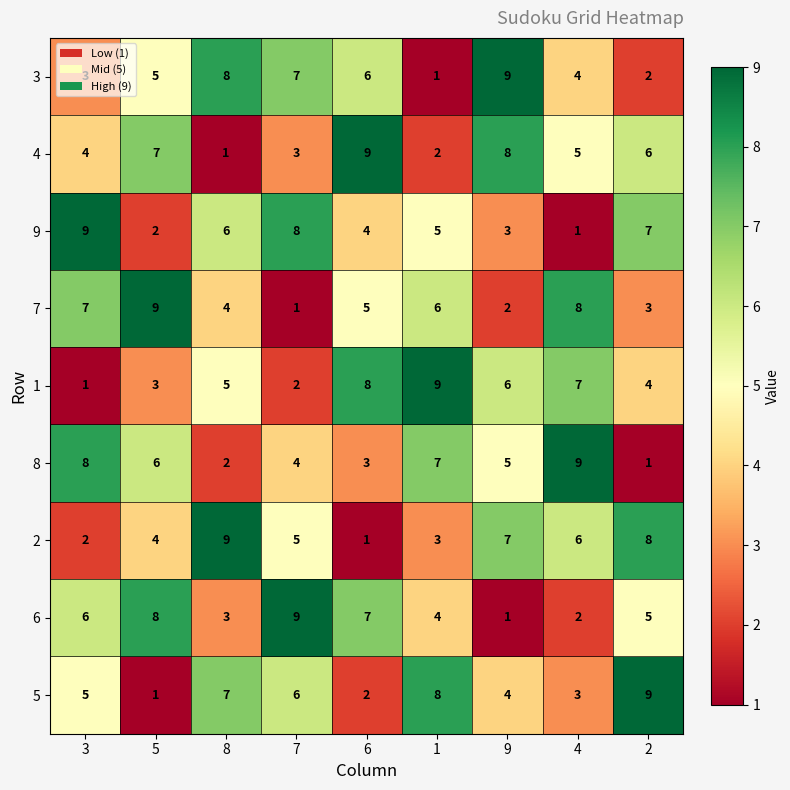

What is the maximum value shown in the chart?

9